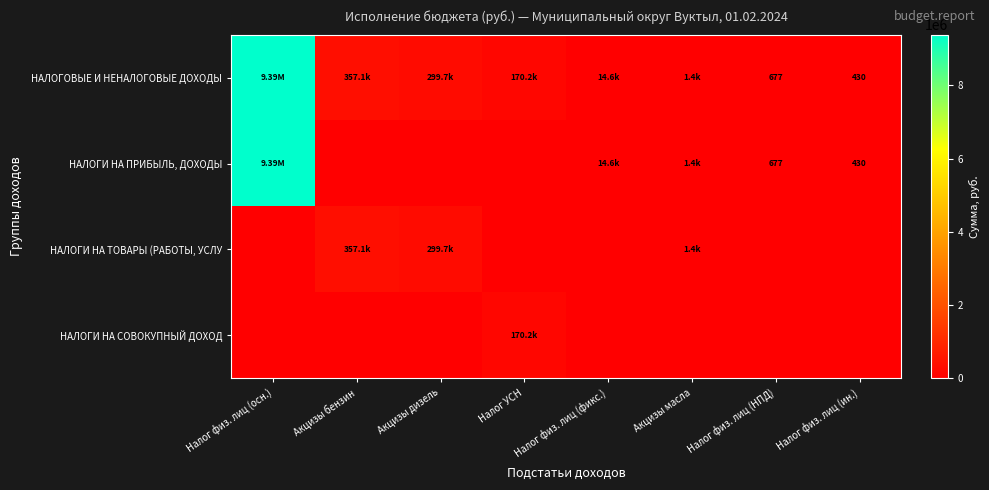

What is the difference between the maximum and minimum values in the НАЛОГОВЫЕ И НЕНАЛОГОВЫЕ ДОХОДЫ series?

9385602.2